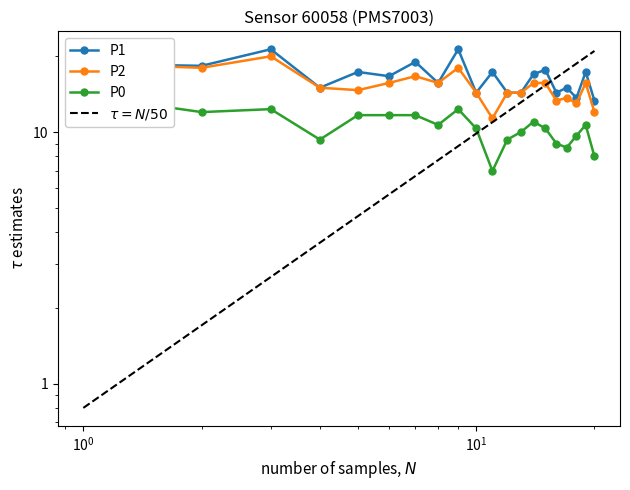

At 00:37, list the series in order from smallest to largest.

P0, P2, P1